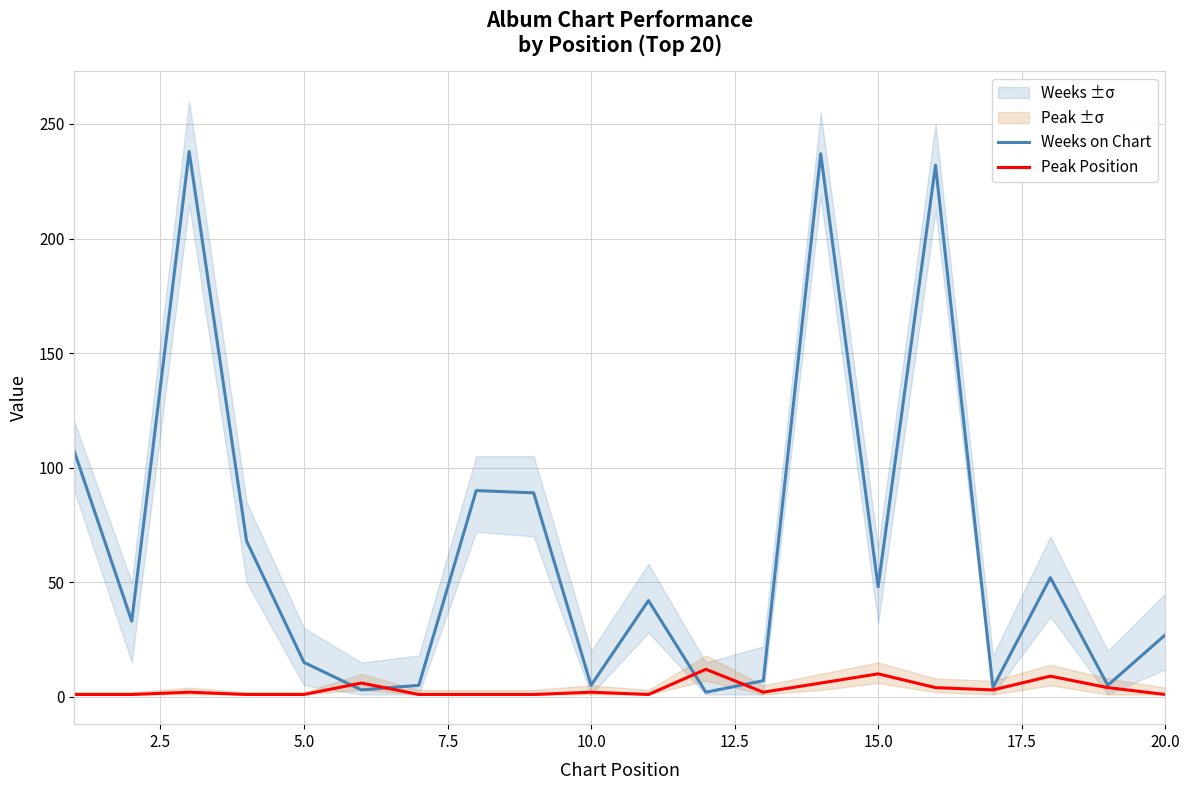

What is the maximum value for Peak Position?

12